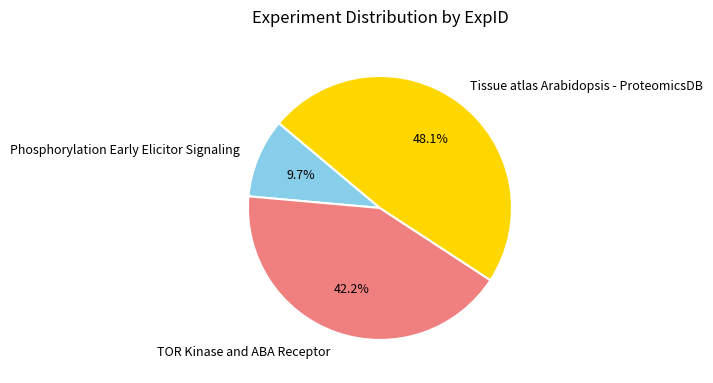

How many segments does this pie chart have?

3